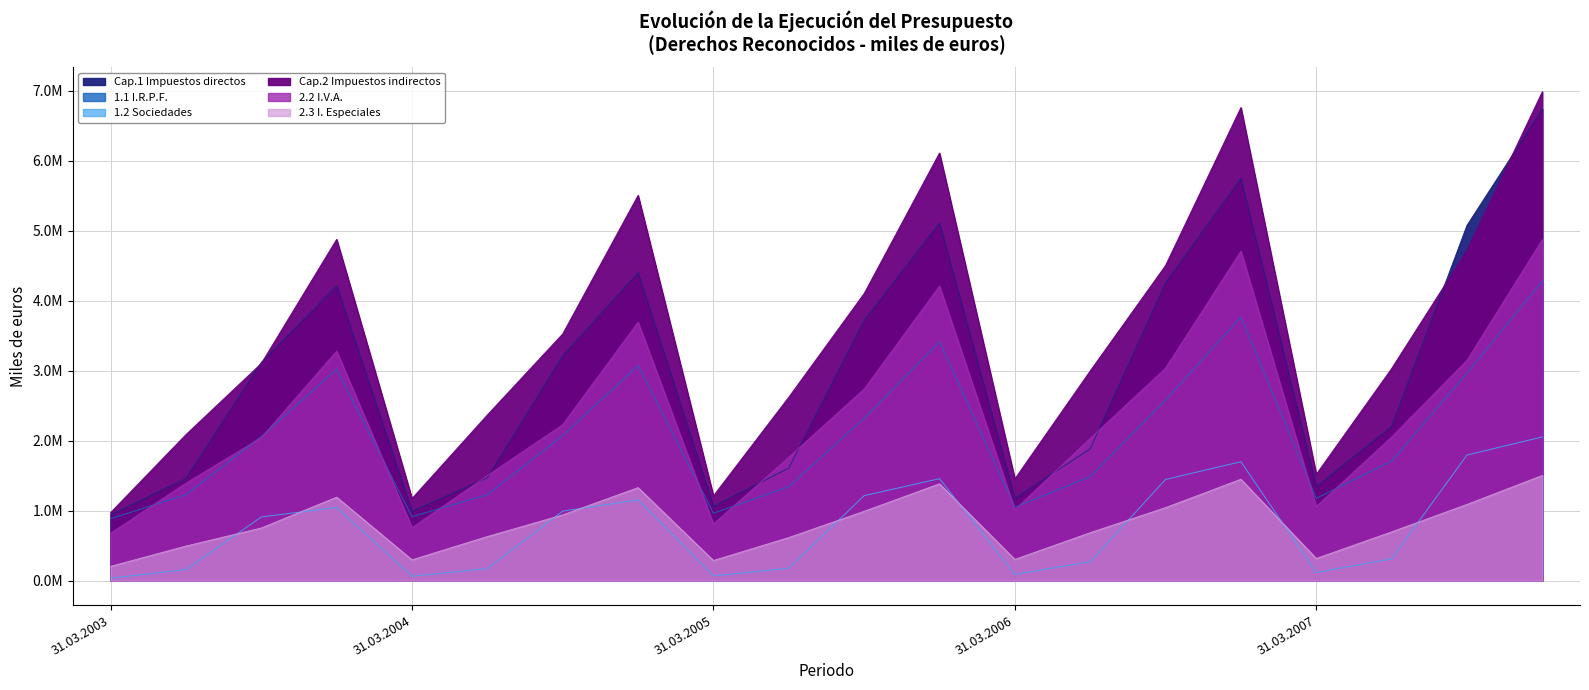

Where does the Cap.1 Impuestos directos series first go above 3117502?

30.09.2003